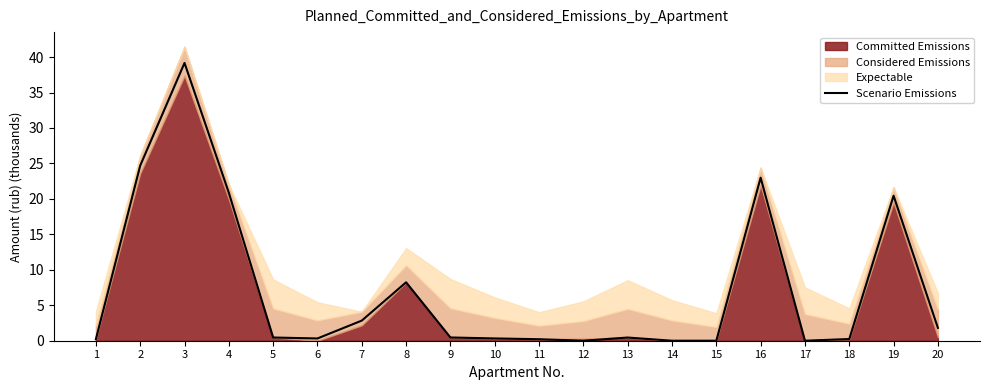

How many interior local peaks (higher than both neighbors) does the data have?

5